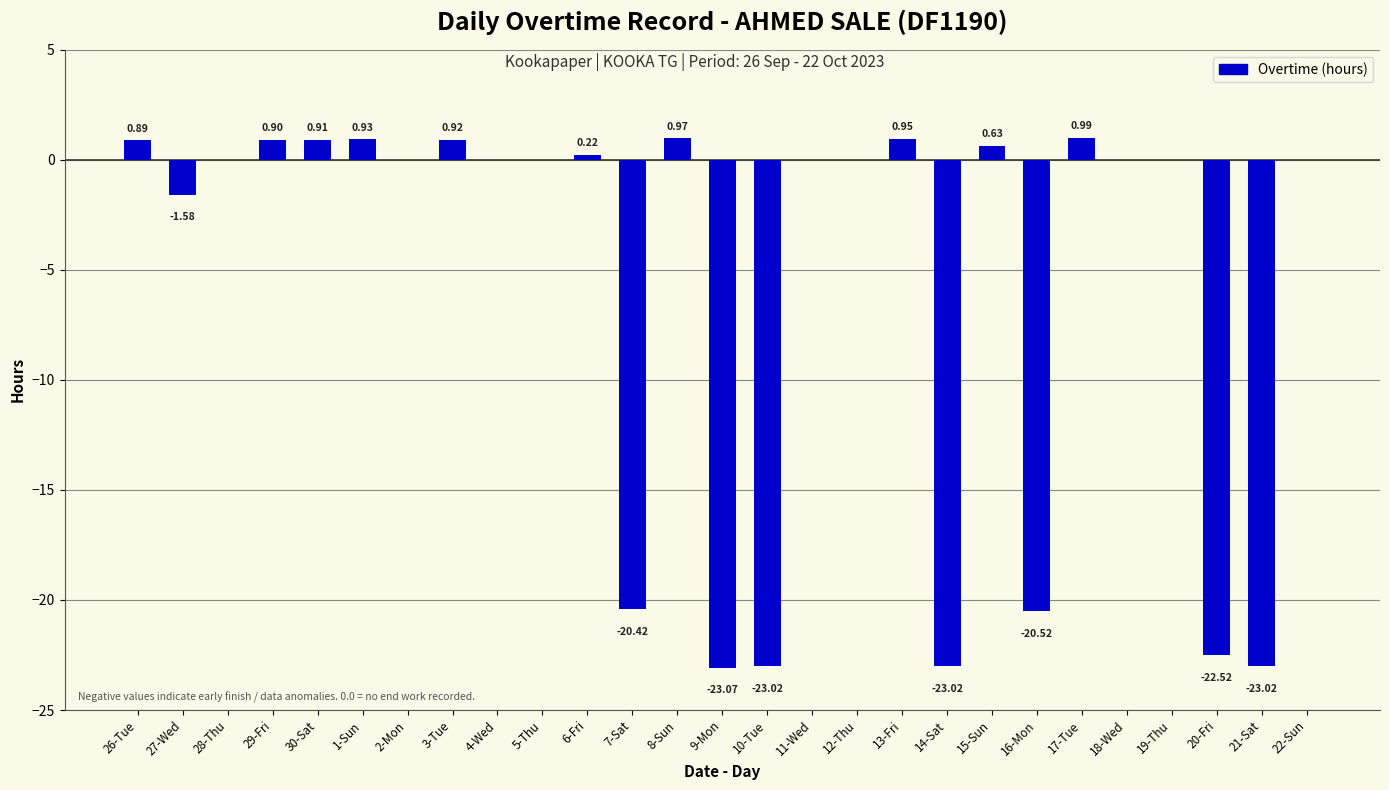

How many categories are shown in the chart?

27